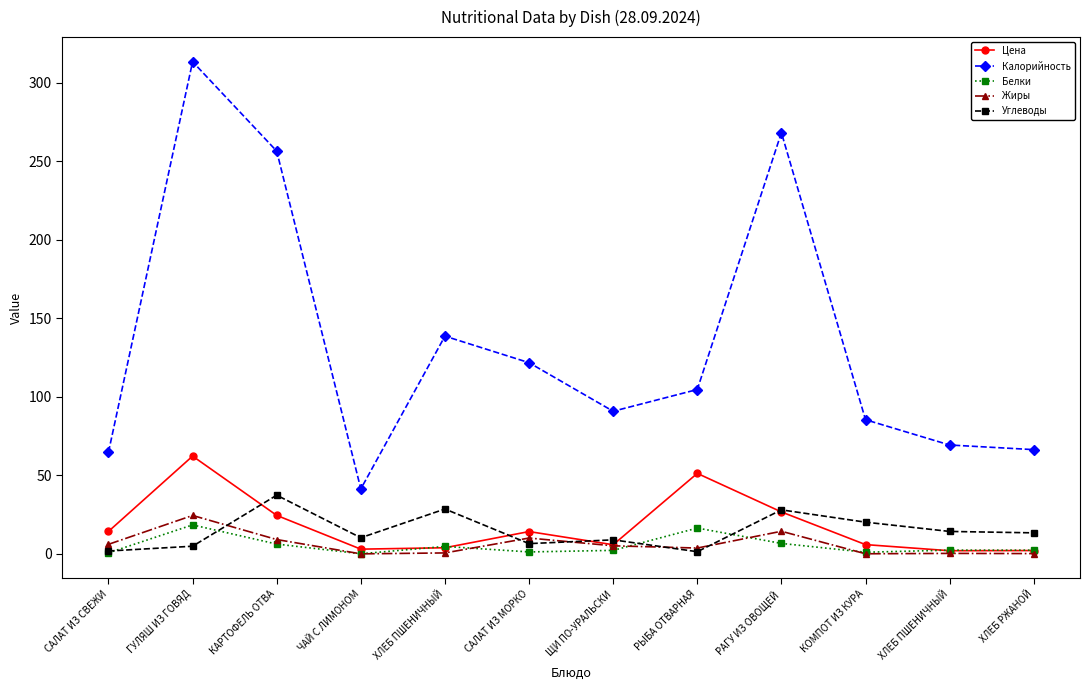

How many lines are shown in the chart?

5